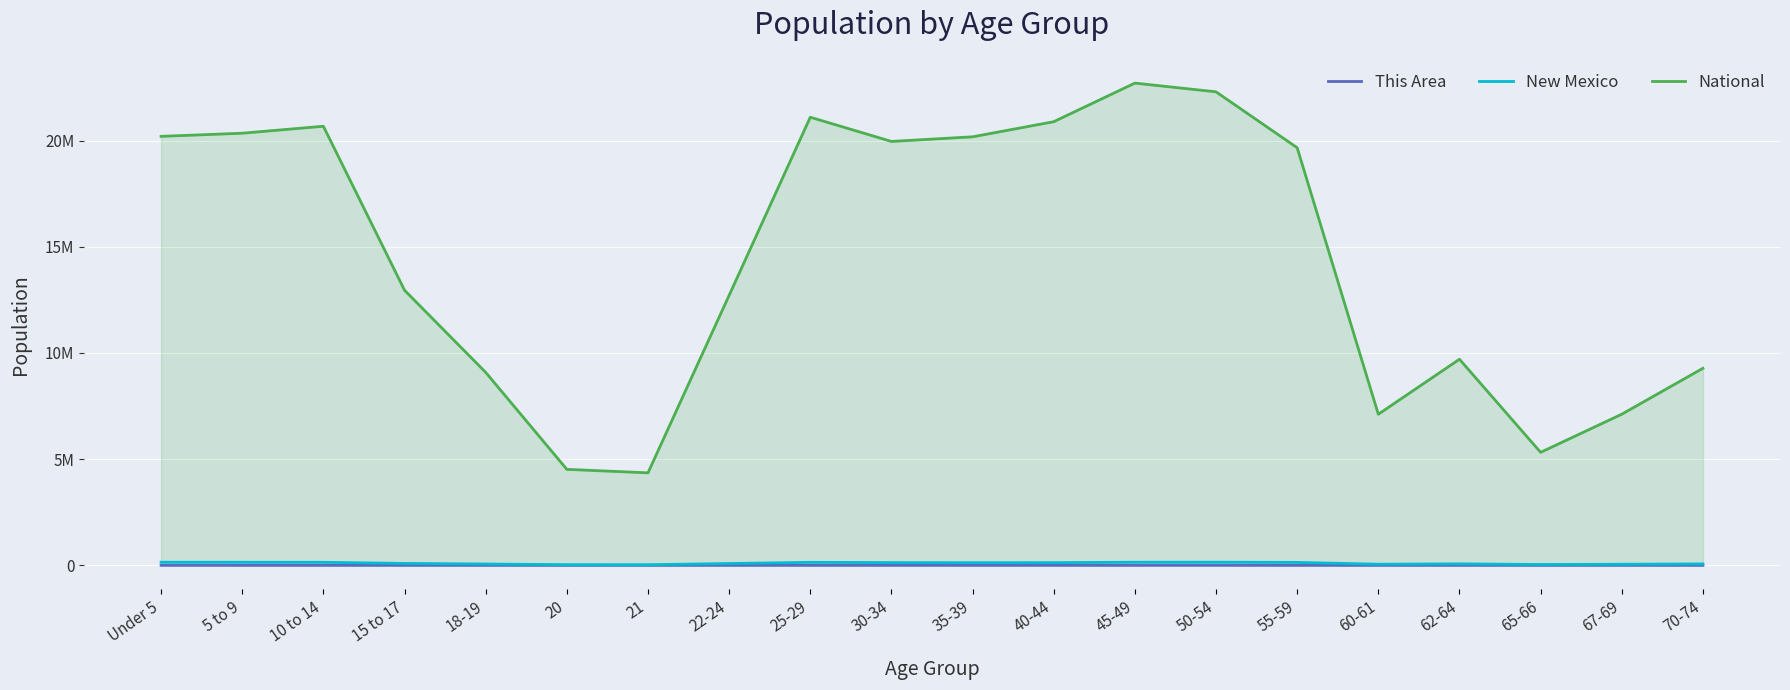

Is the value of This Area at 22-24 greater than the value of New Mexico at 25-29?

No